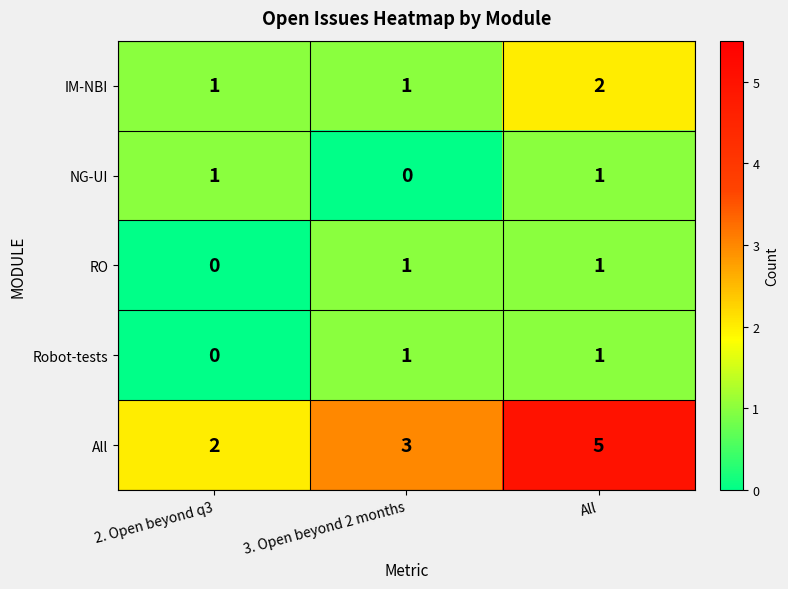

Reading right to left, list all the values displayed in this chart.

IM-NBI: All=2	3. Open beyond 2 months=1	2. Open beyond q3=1
NG-UI: All=1	3. Open beyond 2 months=0	2. Open beyond q3=1
RO: All=1	3. Open beyond 2 months=1	2. Open beyond q3=0
Robot-tests: All=1	3. Open beyond 2 months=1	2. Open beyond q3=0
All: All=5	3. Open beyond 2 months=3	2. Open beyond q3=2